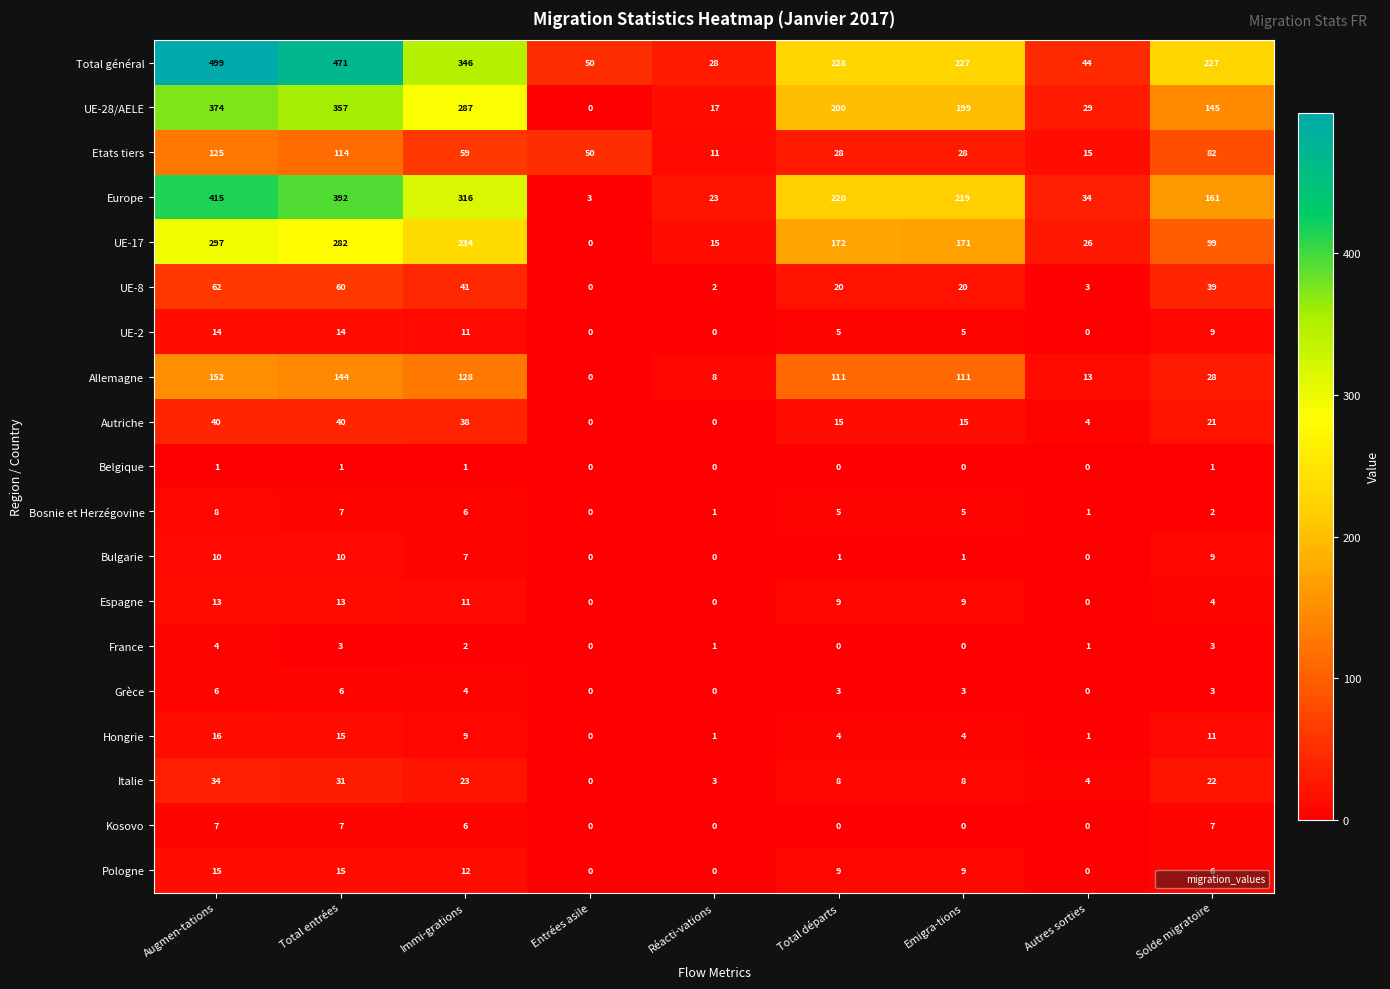

What is the average value of the UE-2 series?

6